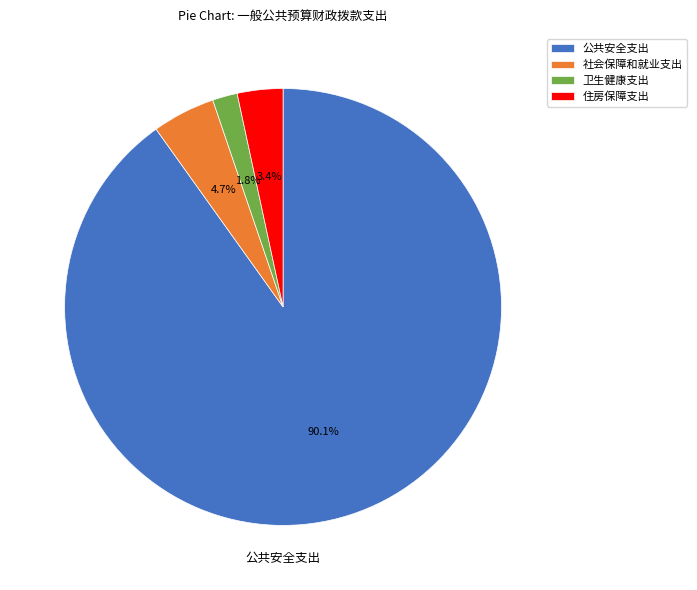

Count the number of slices in the pie.

4